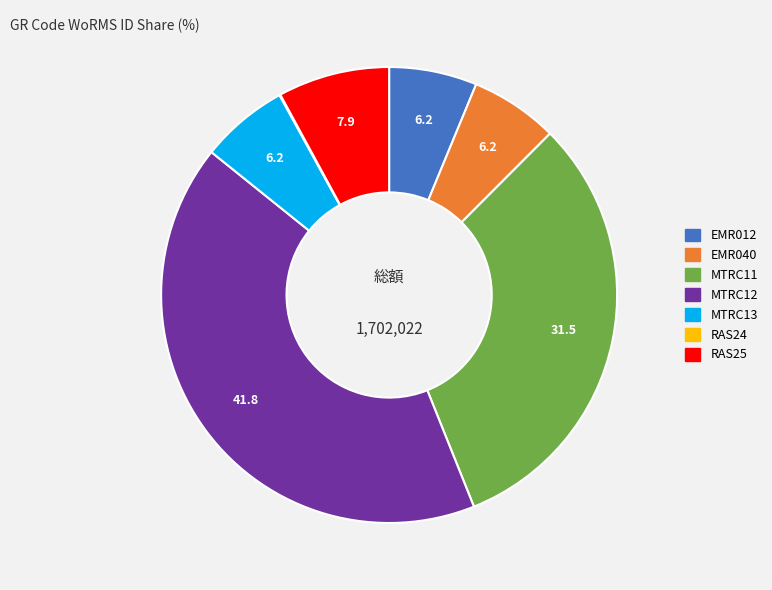

Combined, do MTRC12 and MTRC13 account for over 50%?

No